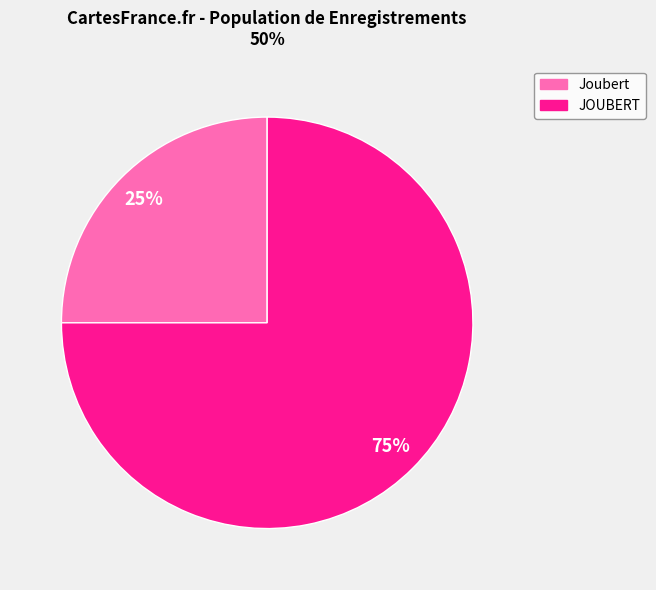

Is the sum of JOUBERT and Joubert greater than half?

Yes